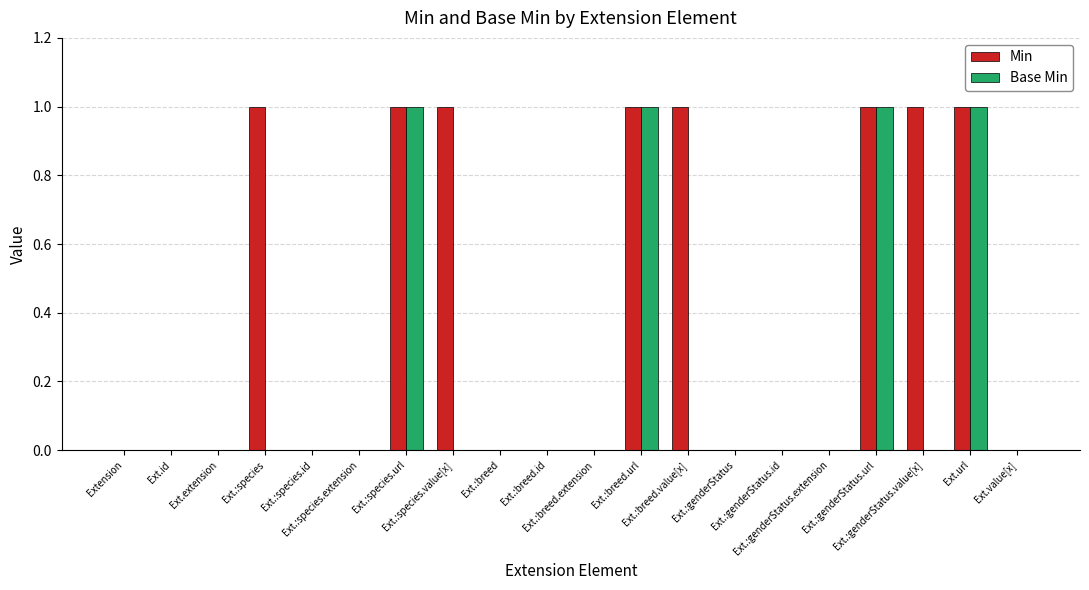

What is the sum of all Min values?

8